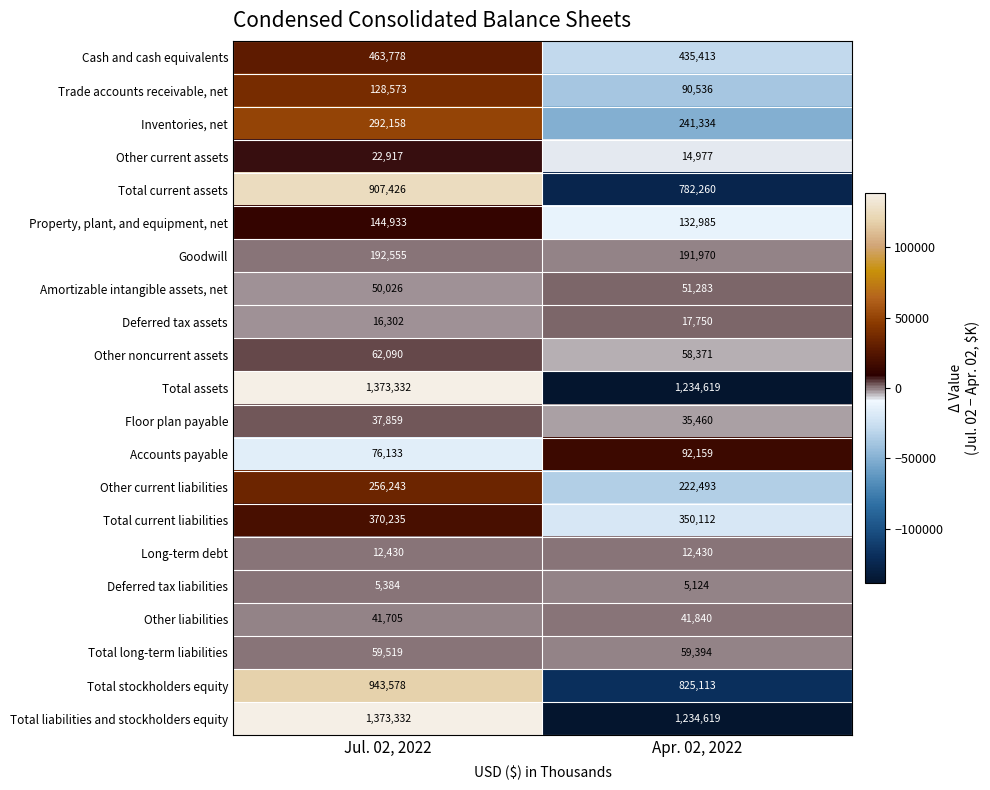

Rank the categories by Accounts payable value from highest to lowest.

Apr. 02, 2022, Jul. 02, 2022